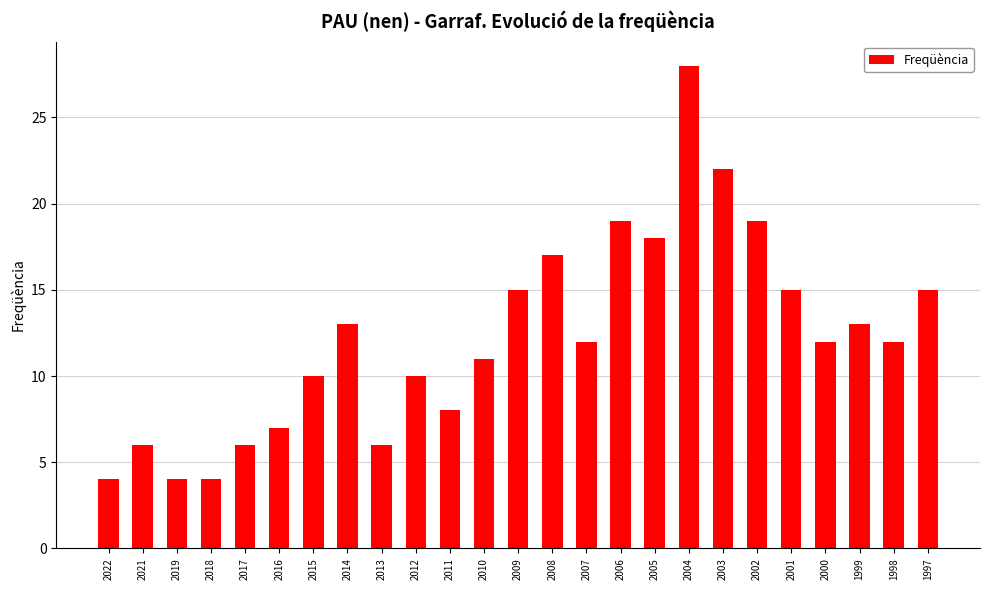

What is the ratio of the value at 2021 to the value at 2010?

0.5